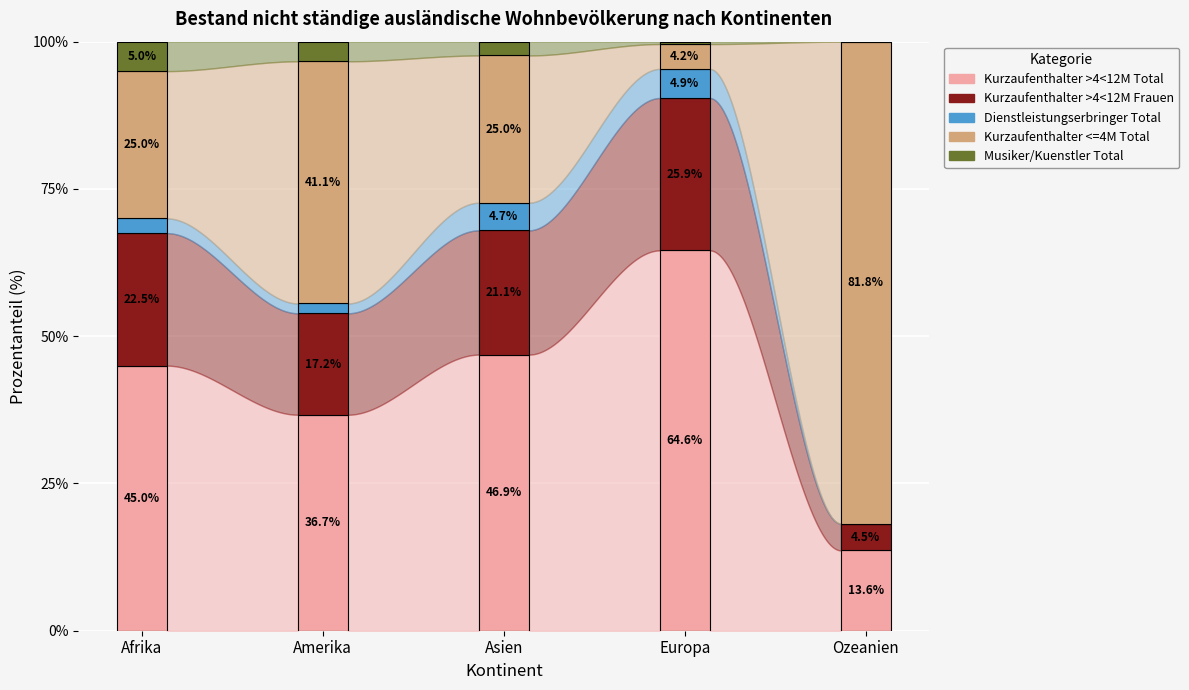

What is the total value across all series at Amerika?

100.0